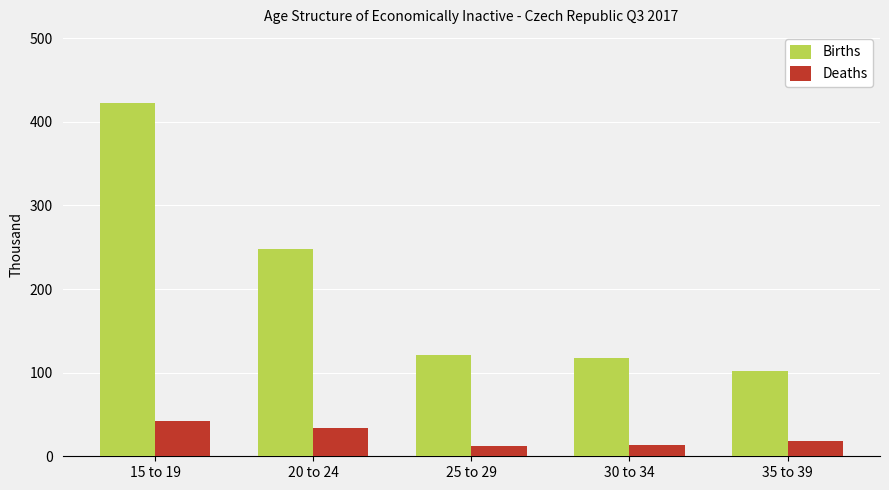

How many bars are there in each group?

2